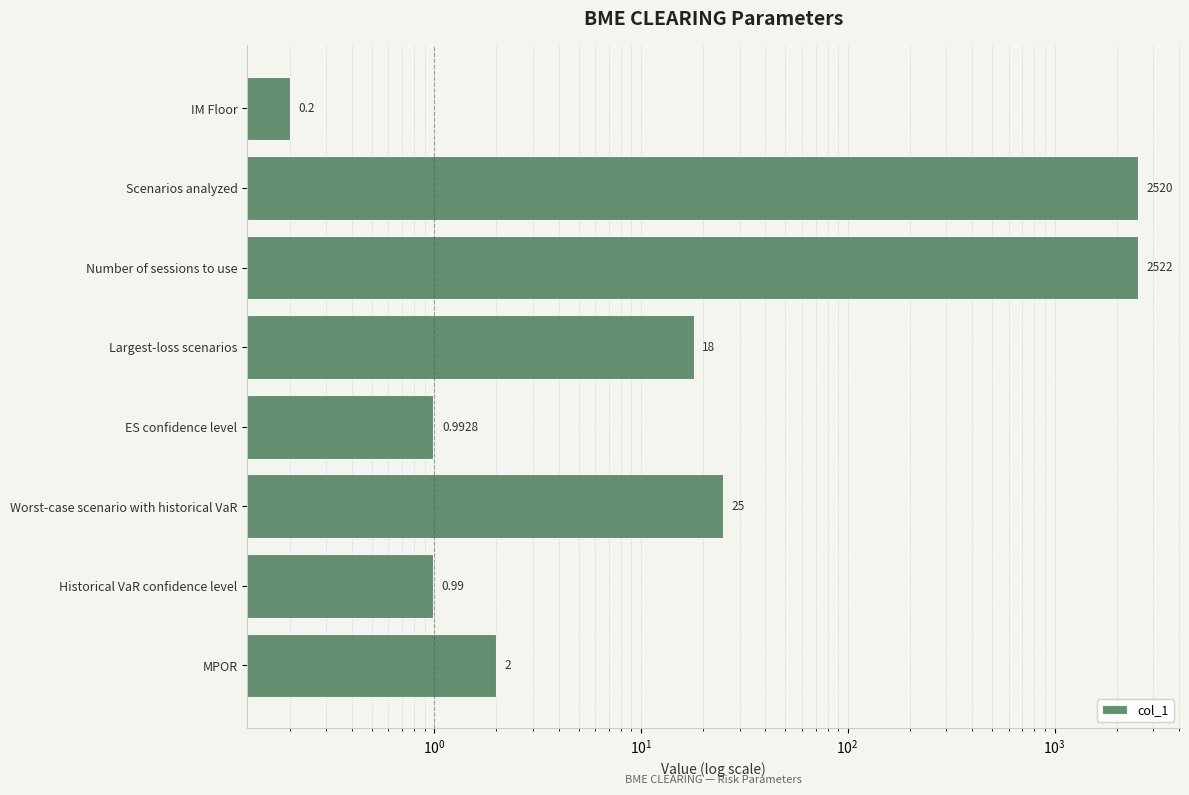

What is the change in value from Historical VaR confidence level to Largest-loss scenarios?

+17.0